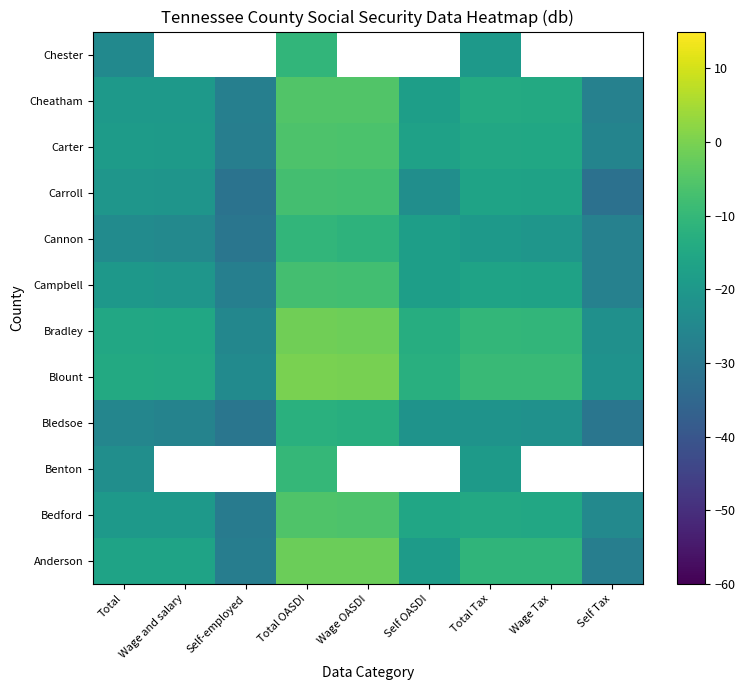

The Anderson series shows -32.9 at Self OASDI. True or false?

False